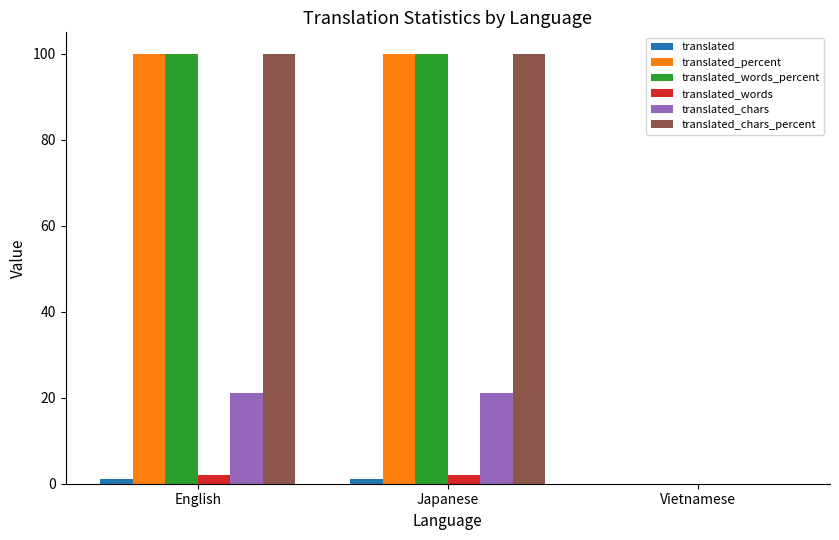

What is the total value across all series at English?

324